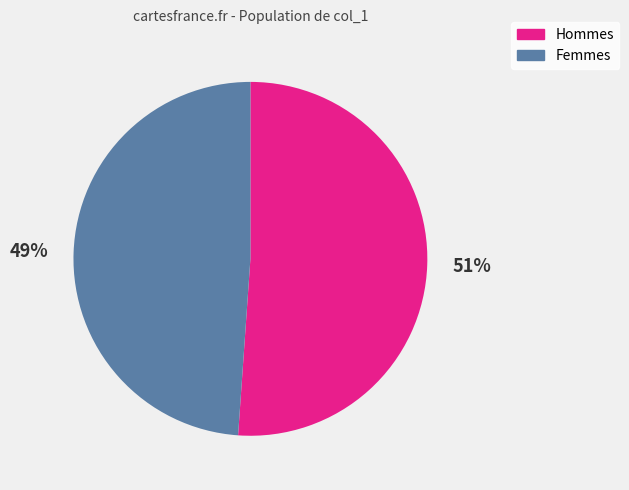

Which category has the smallest portion of the pie?

Femmes